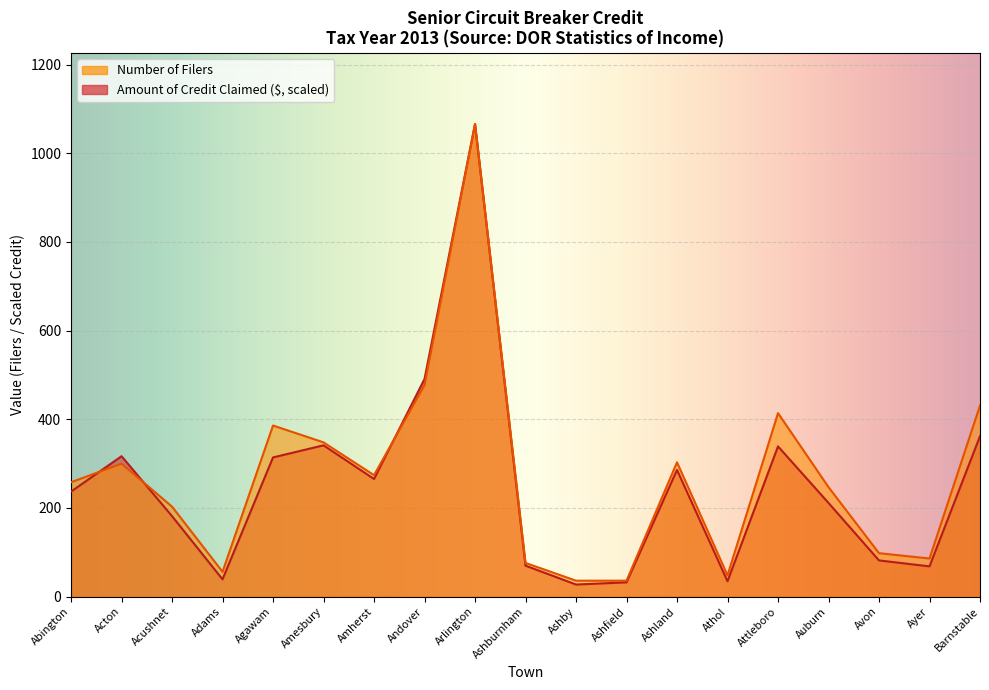

At which category does Amount of Credit Claimed reach its first local valley?

Adams